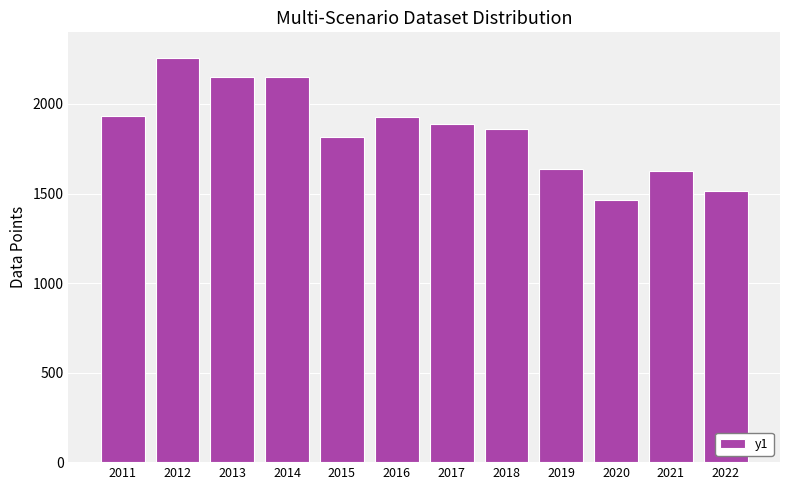

What value does the data have at 2020?

1465.1